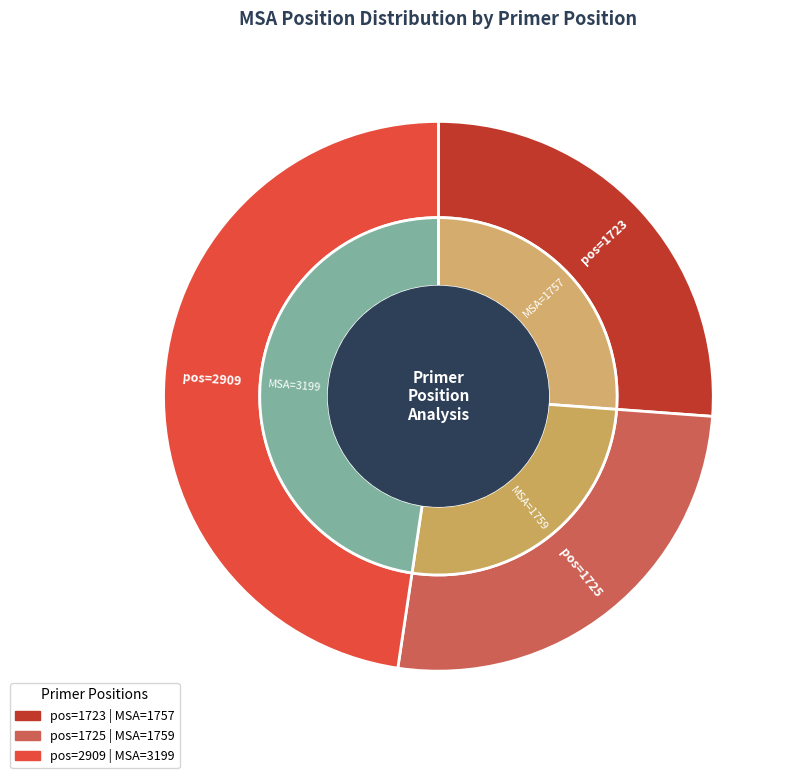

To the nearest percent, what is the difference between the 1725 and 2909 slice percentages?

21%